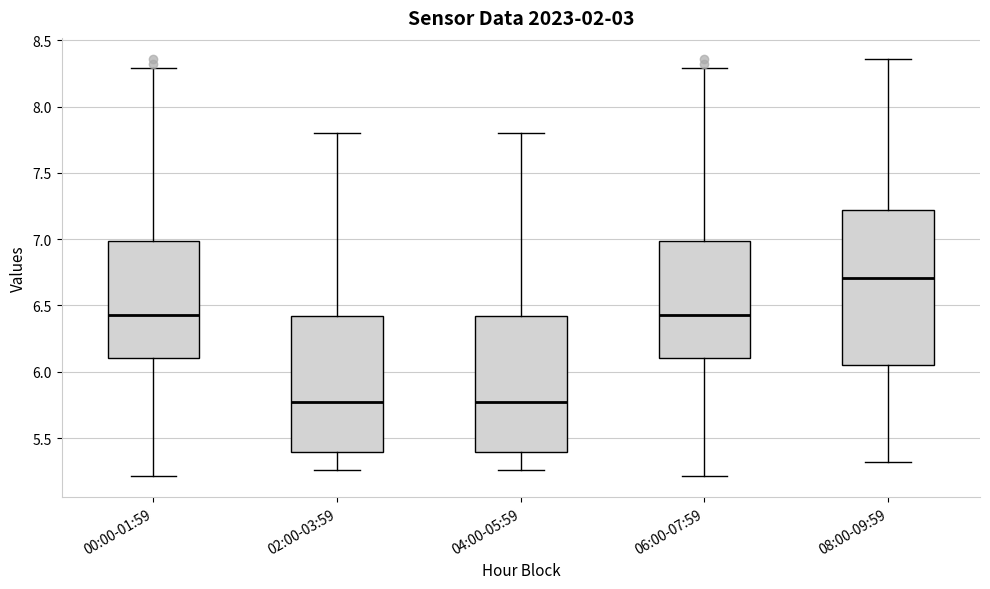

Where does the median line of the box for 02:00-03:59 sit on the y-axis? The values are not printed on the chart, so give them approximately, as read against the axis.

5.80